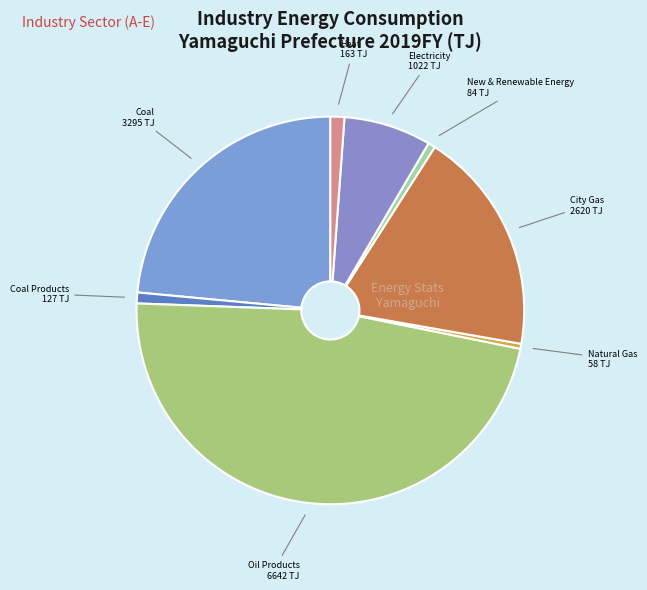

How many segments does this pie chart have?

8